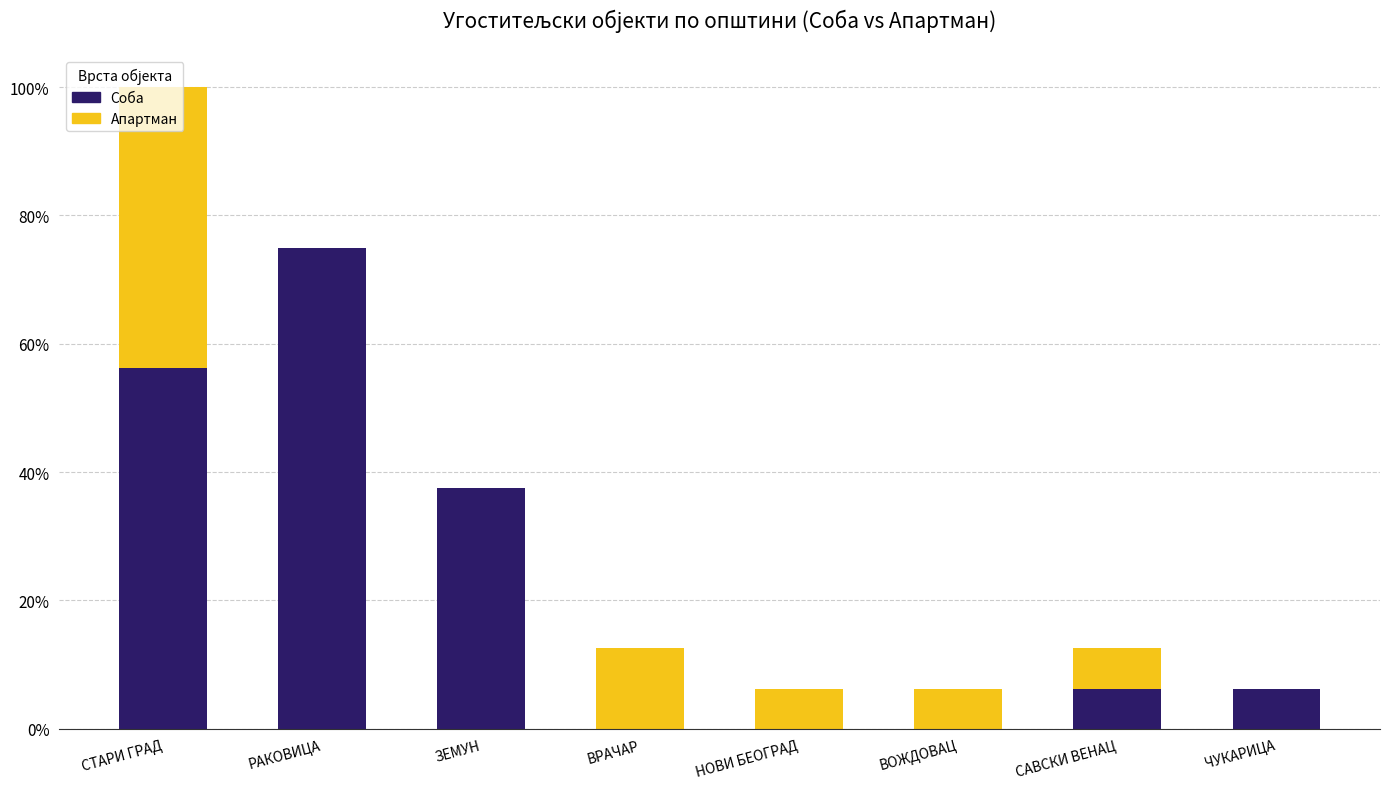

What is the highest value of the Соба series?

75.0